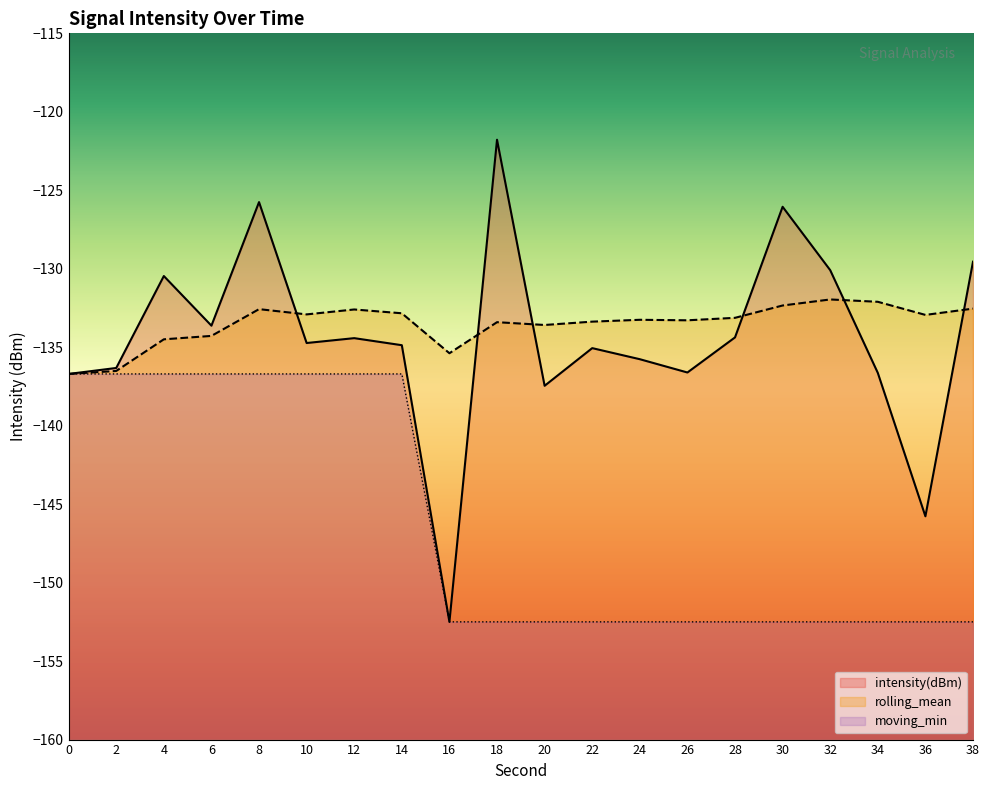

Which series has the largest total across all categories?

rolling_mean